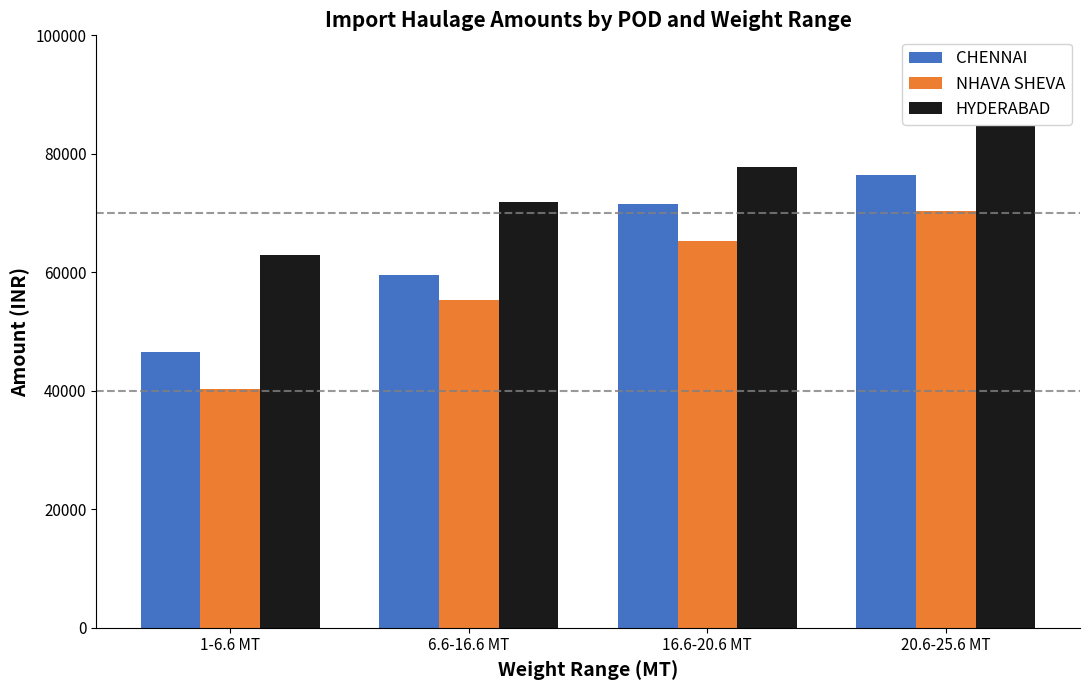

What is the label of the 2nd bar from the left?

6.6-16.6 MT